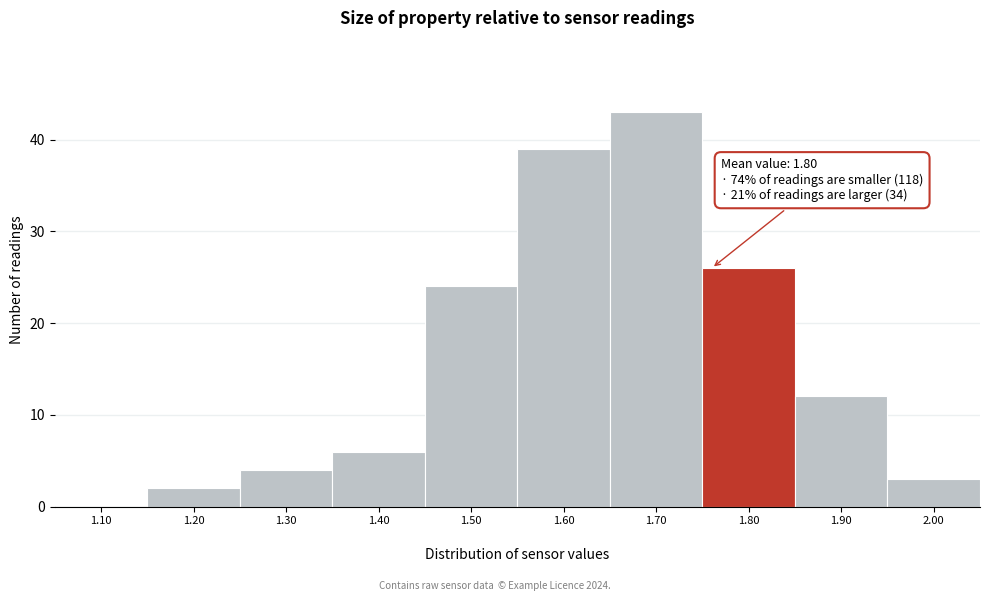

Reading left to right, list all the values displayed in this chart.

1.10=0	1.20=2	1.30=4	1.40=6	1.50=24	1.60=39	1.70=43	1.80=26	1.90=12	2.00=3